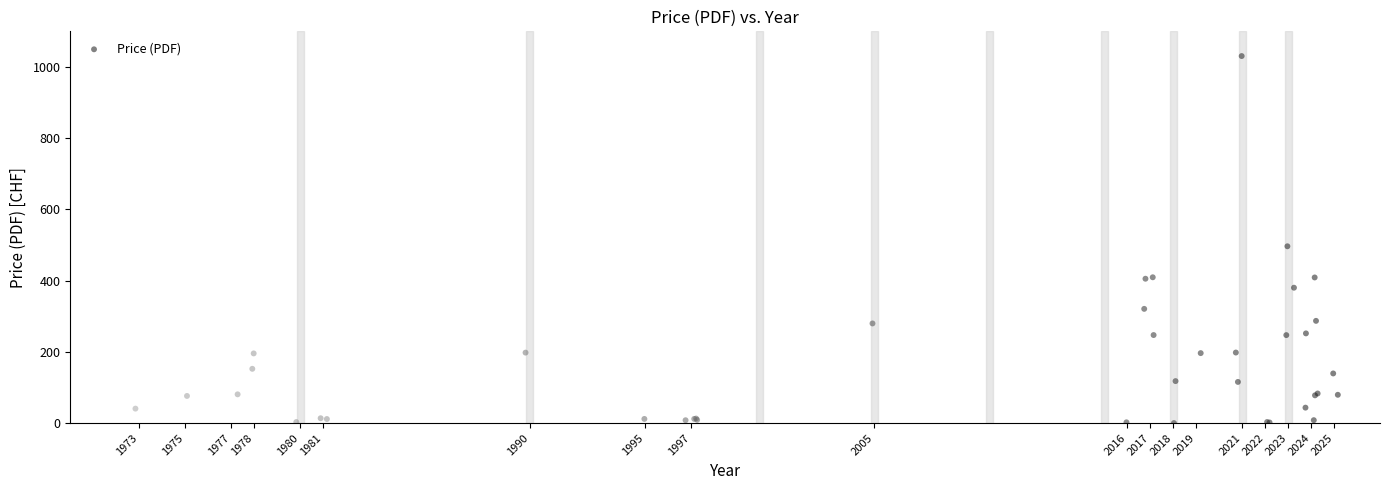

What Y value in the scatter plot is closest to 515?

496.4